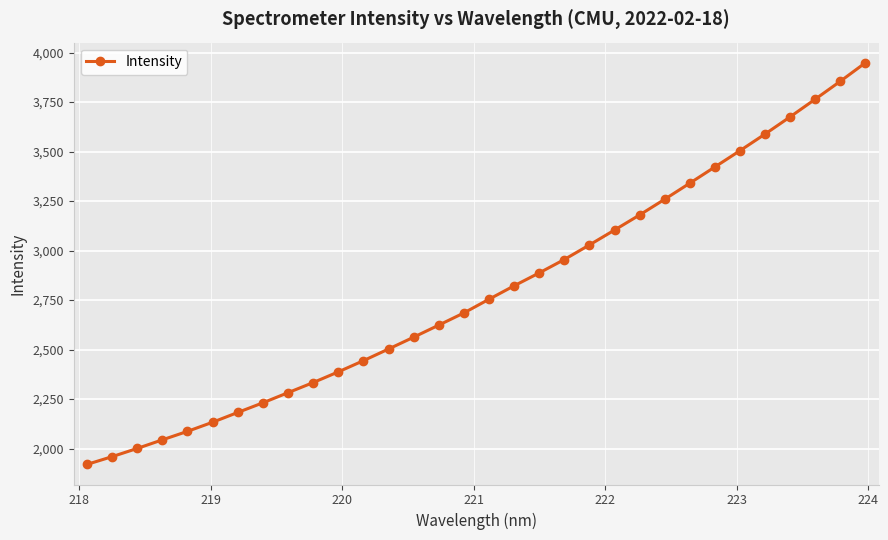

How many lines are shown in the chart?

1